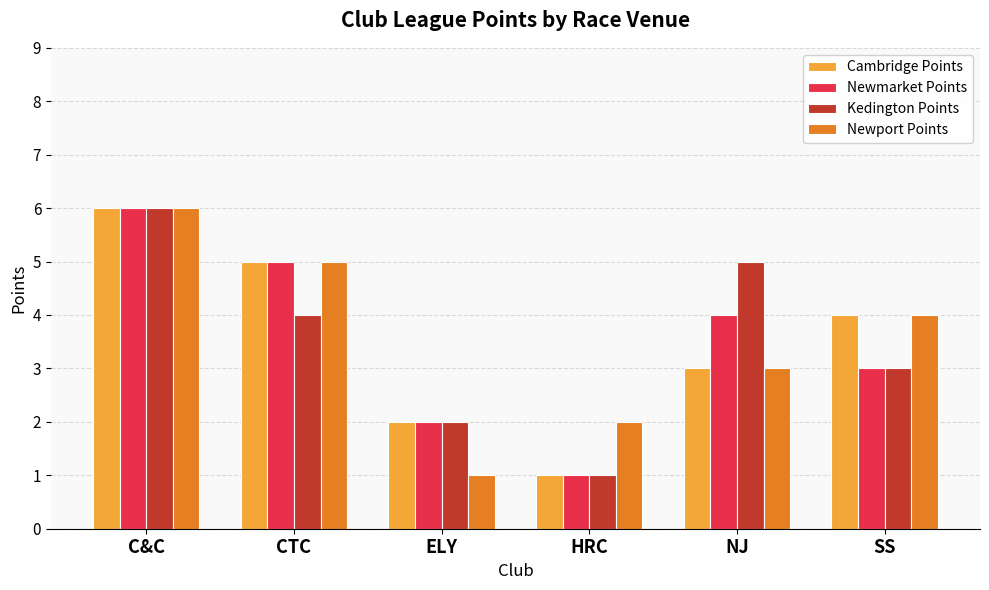

How many values in the Cambridge Points series are below 4?

3